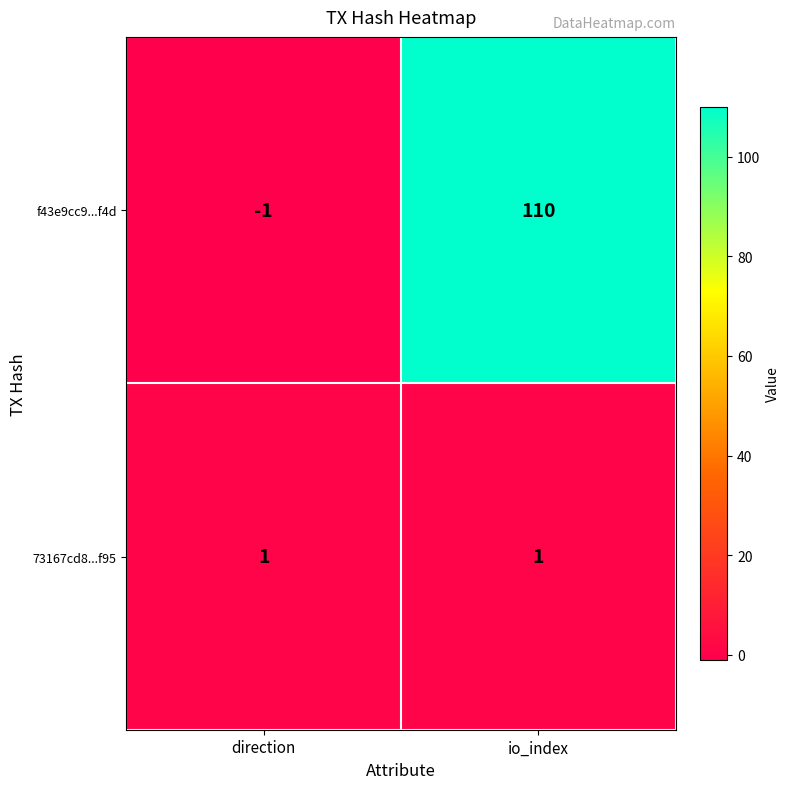

What is the sum of all f43e9cc9...f4d values?

109